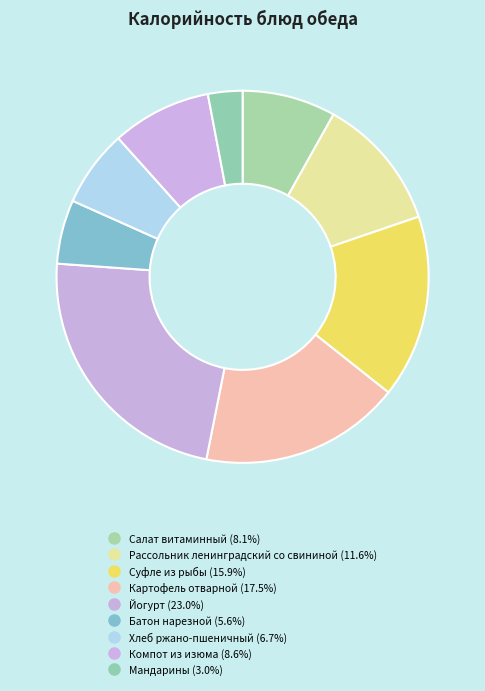

What percentage do Суфле из рыбы and Йогурт together represent?

38.9%